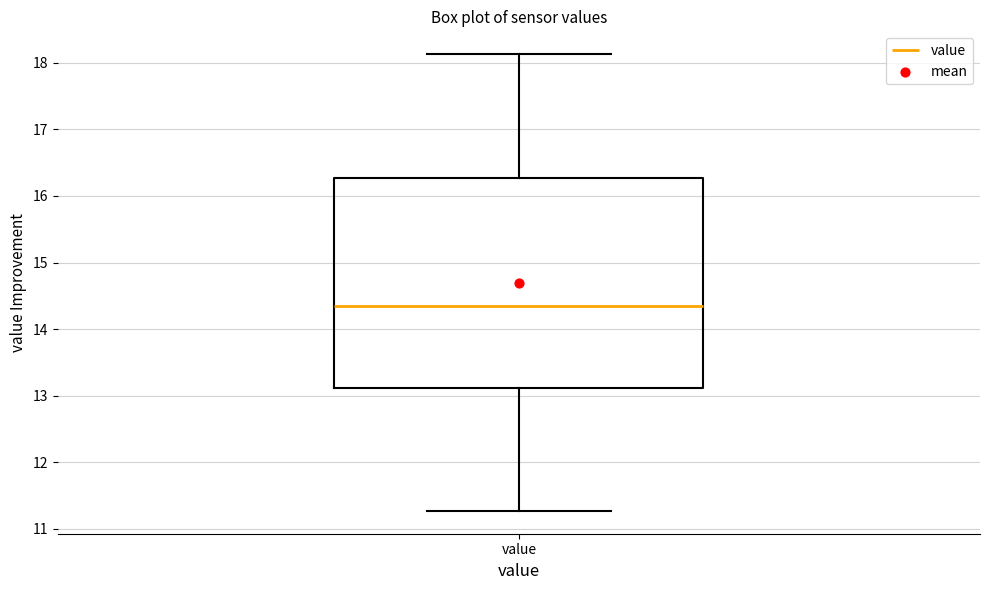

Where is the upper edge of the box for value on the y-axis? The values are not printed on the chart, so give them approximately, as read against the axis.

16.3